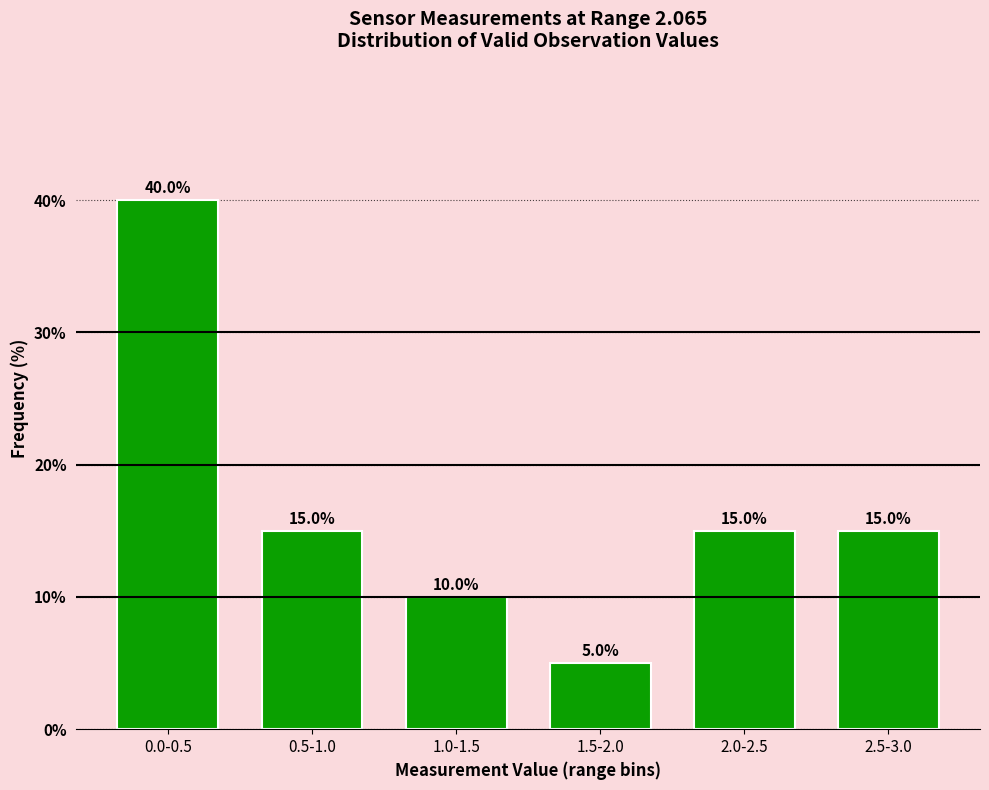

Reading left to right, extract all data points from this chart.

40	15	10	5	15	15